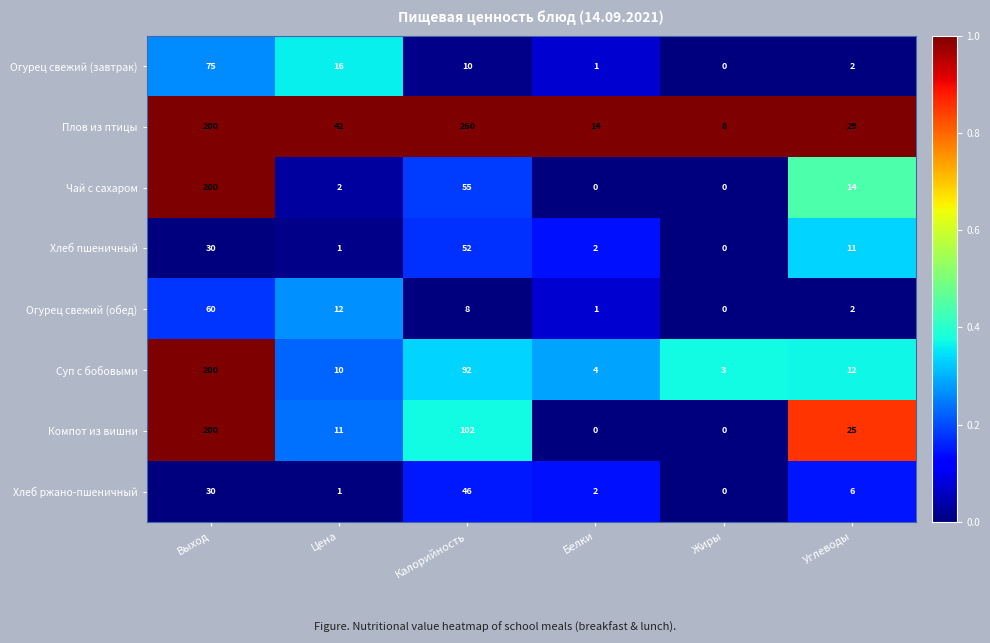

Which series has the largest range (max minus min)?

Плов из птицы